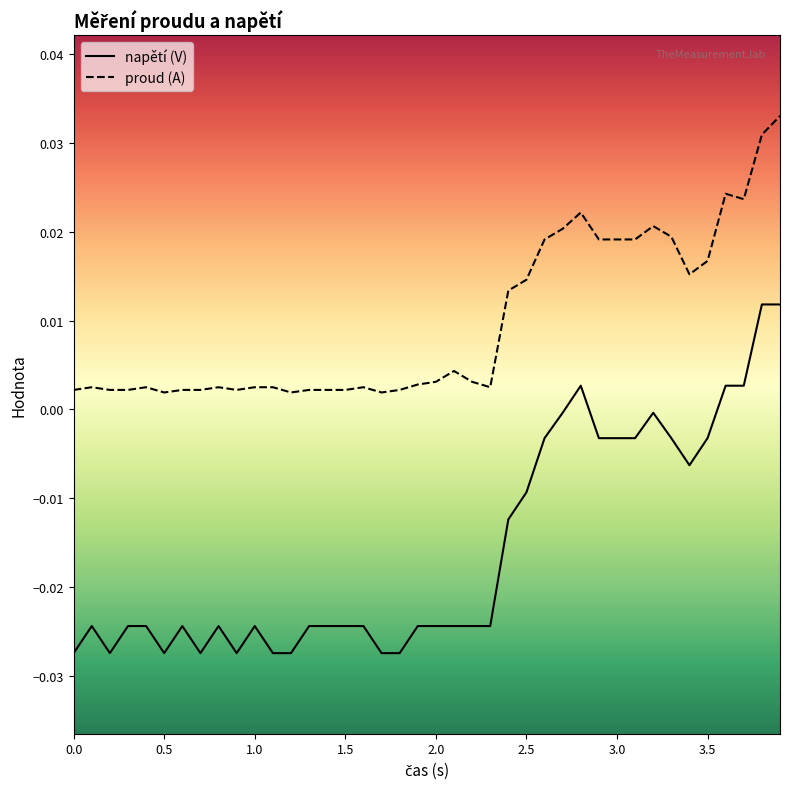

True or false: napětí (V) and proud (A) cross at least once.

False